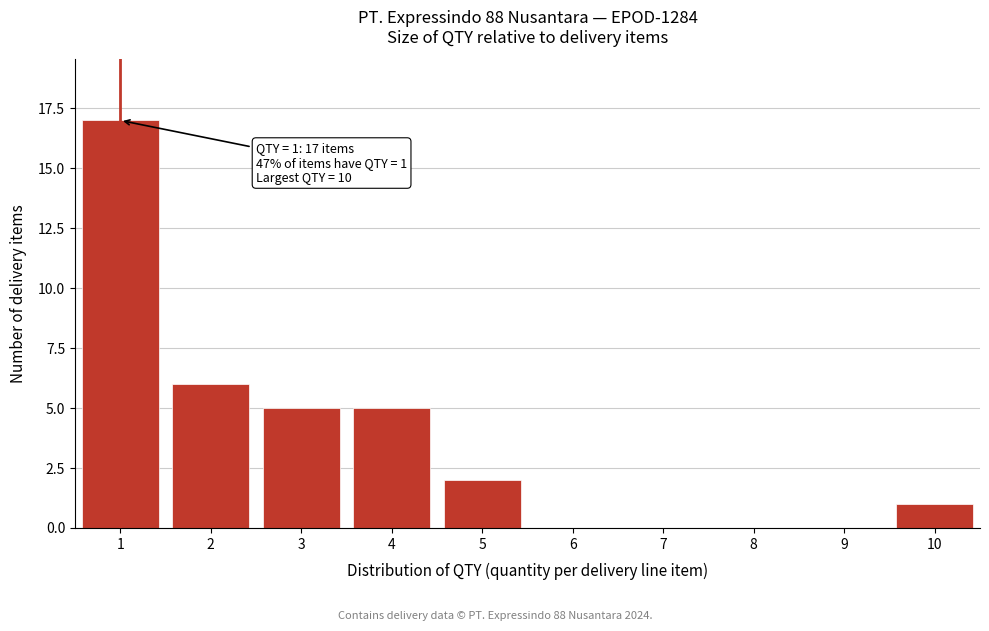

Which range on the x-axis has the tallest bar?

0.5 to 1.5